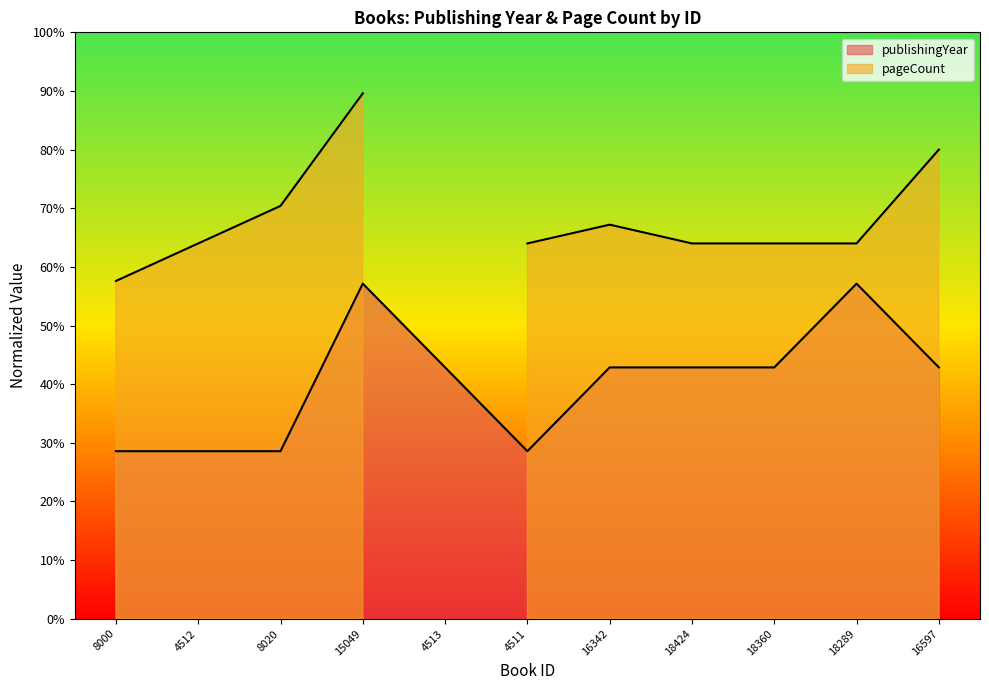

What position from the right is 16342?

5